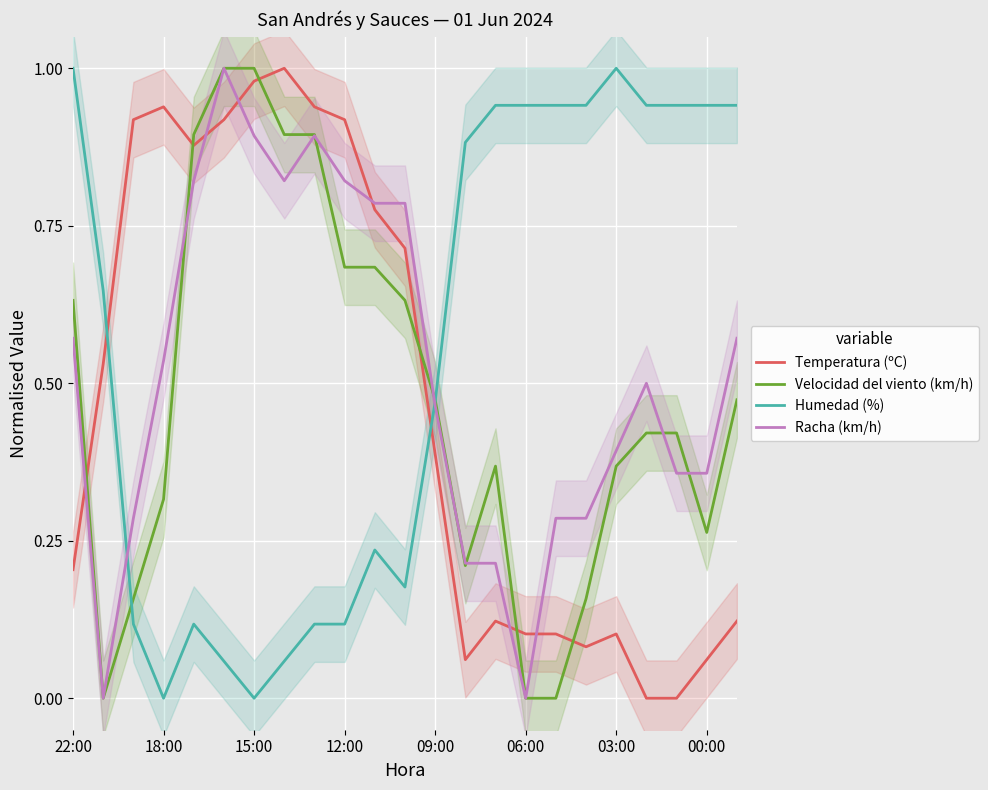

Which category has the lowest value across all series?

19